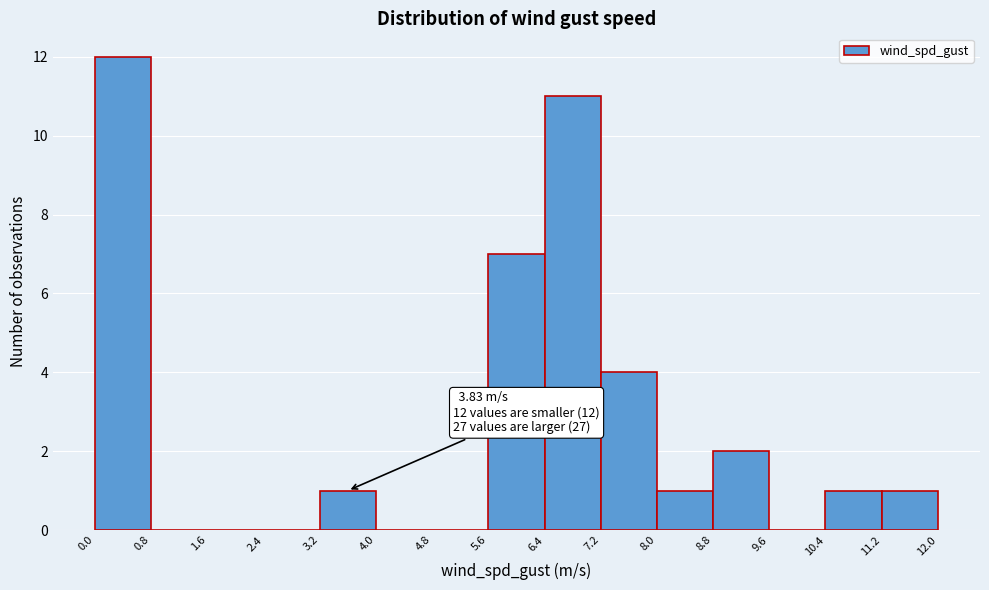

Which range on the x-axis has the tallest bar?

0.0 to 0.8